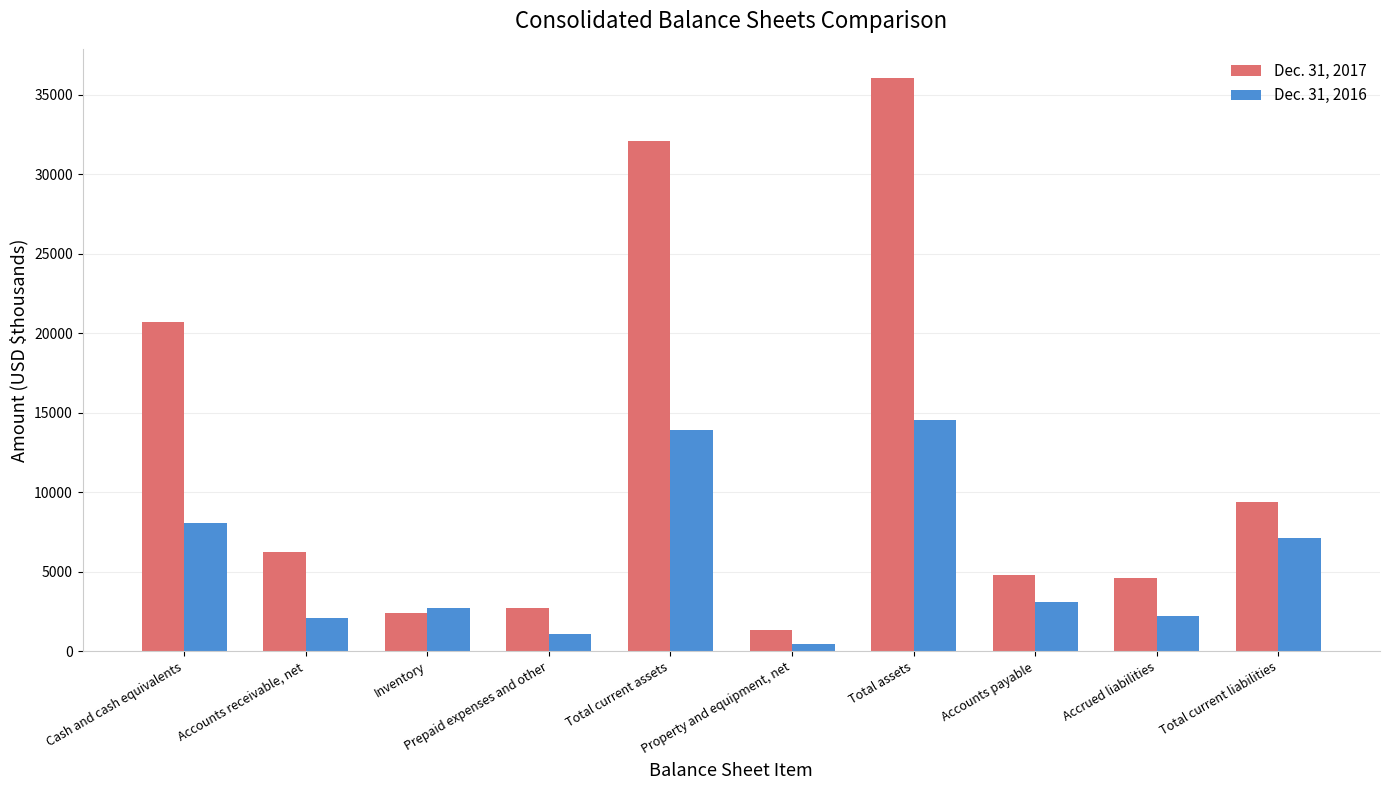

What is the difference between the highest and lowest values at Total current liabilities?

2265